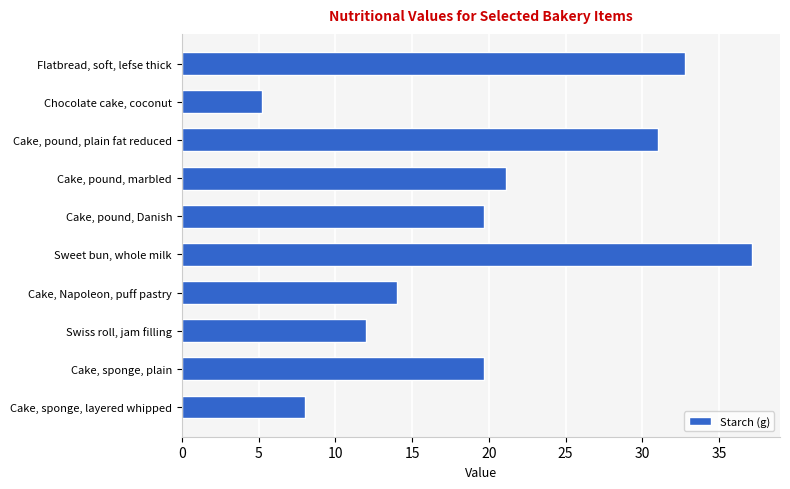

Reading top to bottom, transcribe all the data shown in this chart.

Flatbread, soft, lefse thick=32.8	Chocolate cake, coconut=5.2	Cake, pound, plain fat reduced=31.0	Cake, pound, marbled=21.1	Cake, pound, Danish=19.7	Sweet bun, whole milk=37.1	Cake, Napoleon, puff pastry=14.0	Swiss roll, jam filling=12.0	Cake, sponge, plain=19.7	Cake, sponge, layered whipped=8.0